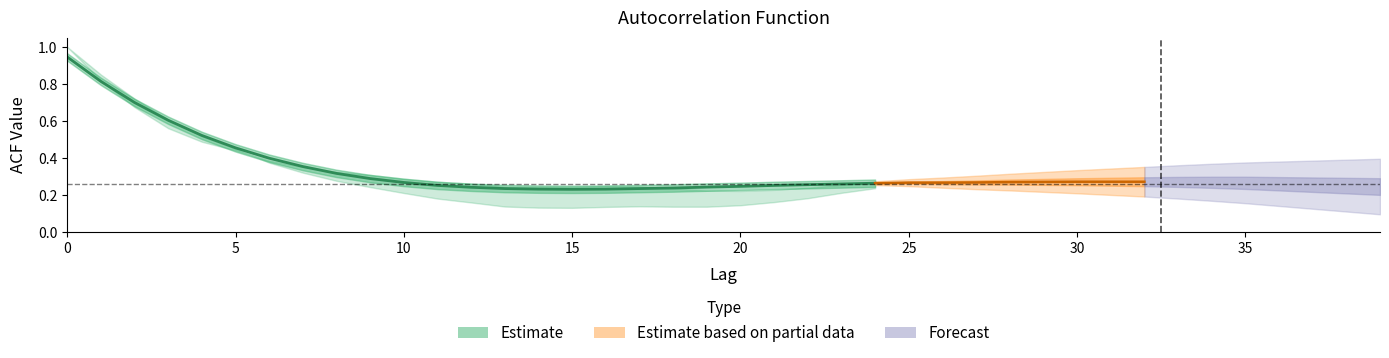

True or false: acf_shown_smooth has more than 2 points higher than both neighbors.

False